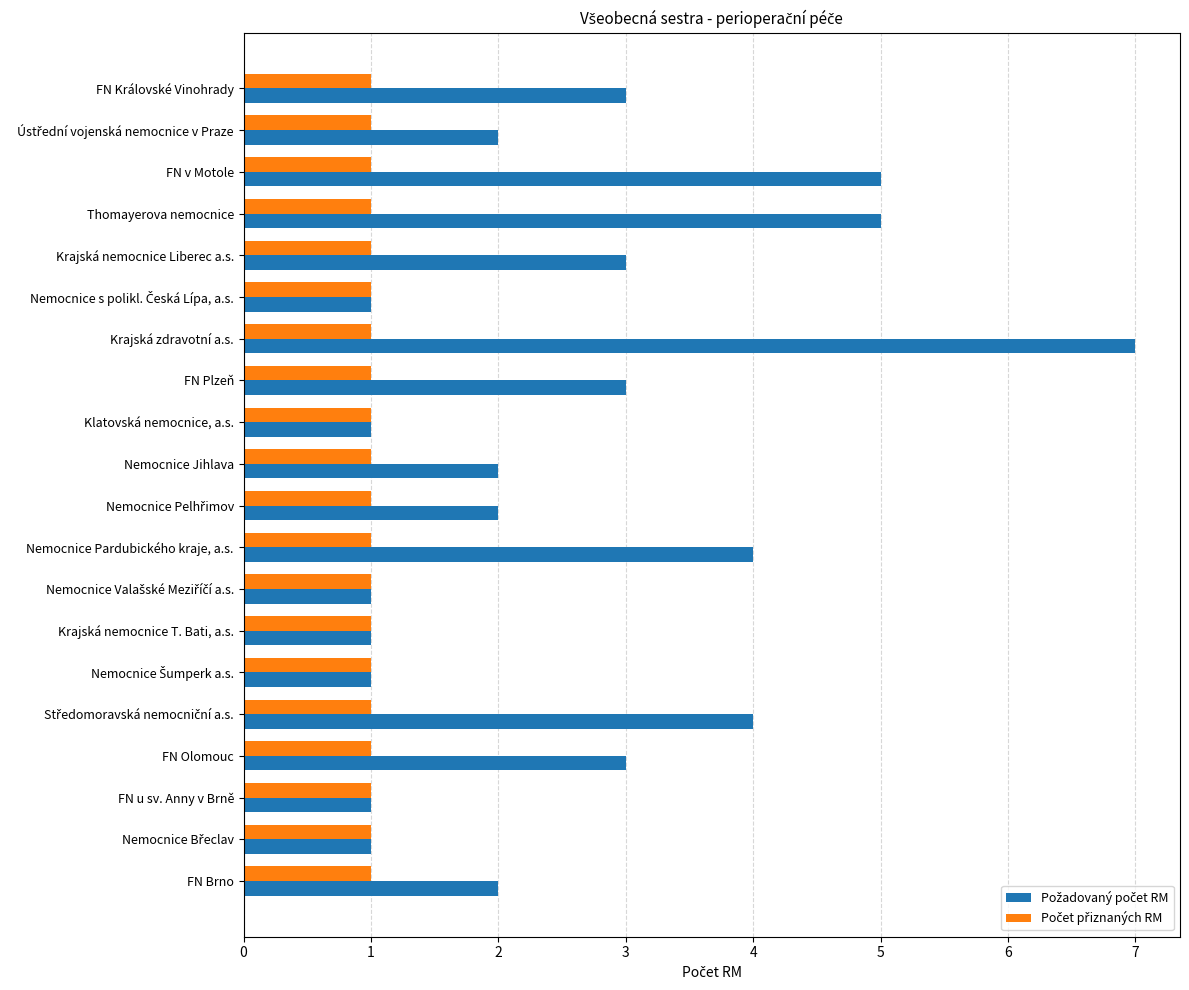

At which category does the chart reach its peak across all series?

Krajská zdravotní a.s.